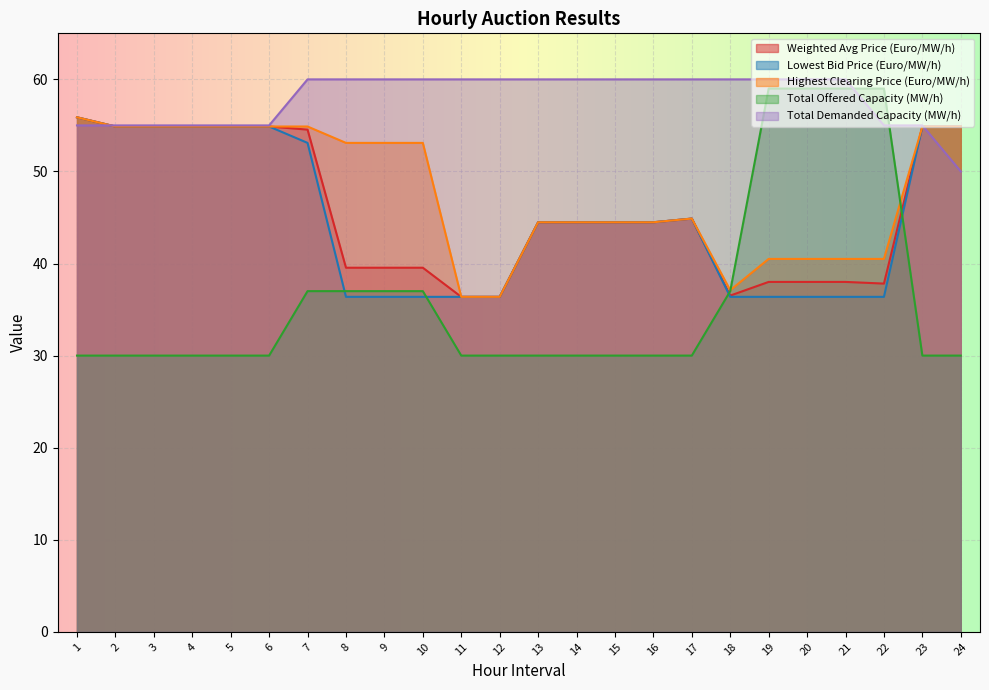

Where is Highest Clearing Price (Euro/MW/h) nearest to the value 46?

17